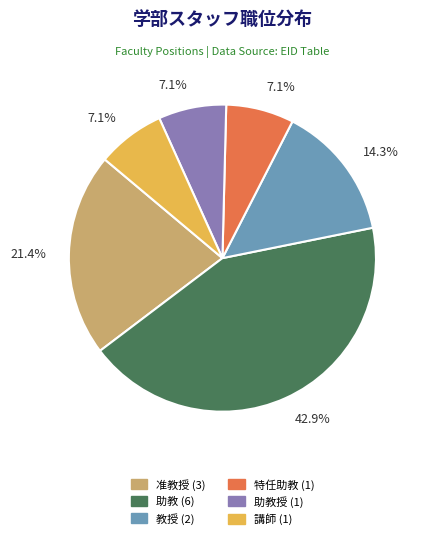

Is there any slice that represents more than half of the pie?

No